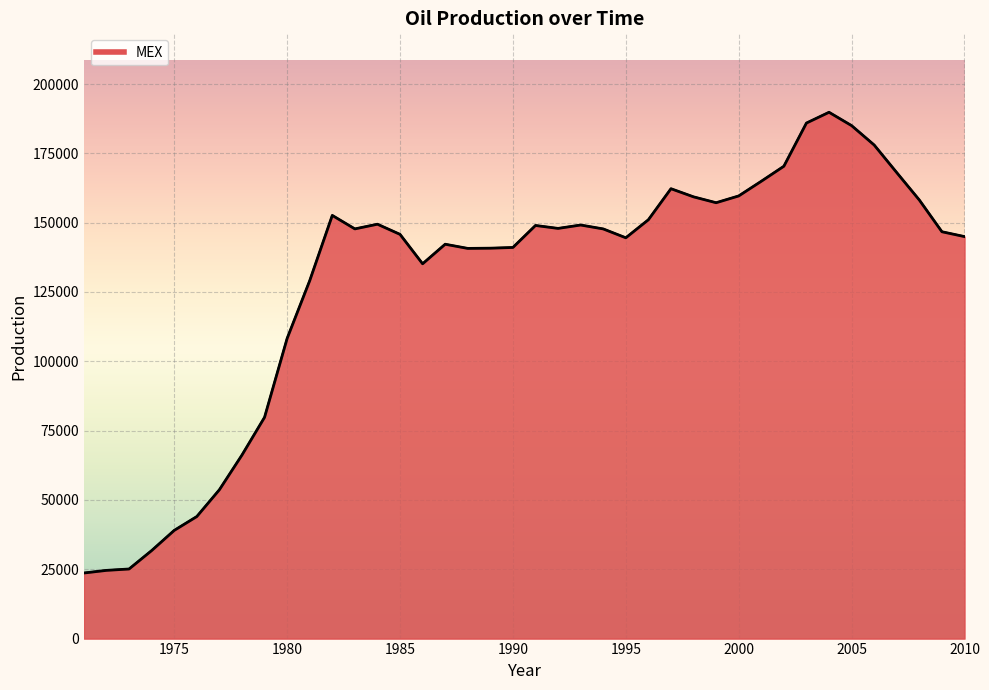

What is the smallest value displayed?

23650.4